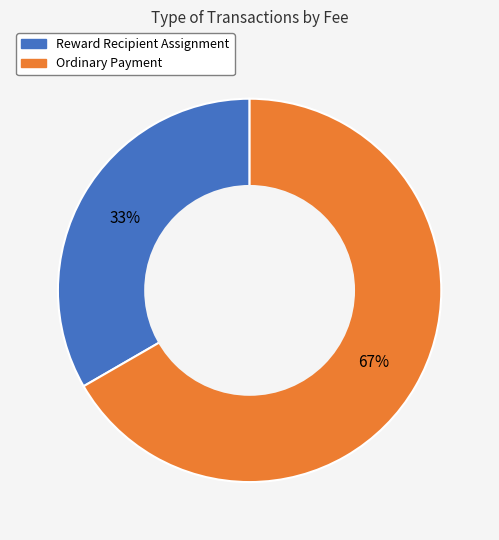

What percentage is the Reward Recipient Assignment slice, to the nearest percent?

33%